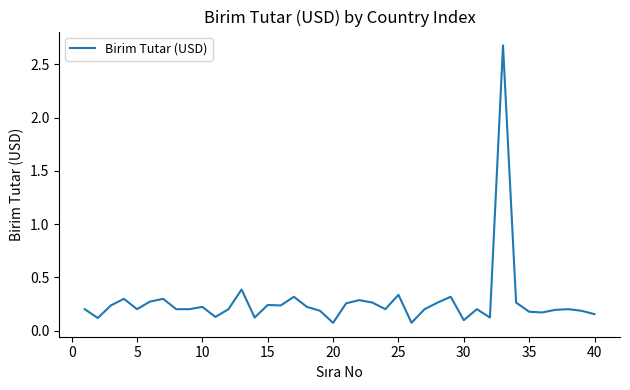

What is the minimum value shown in the chart?

0.1